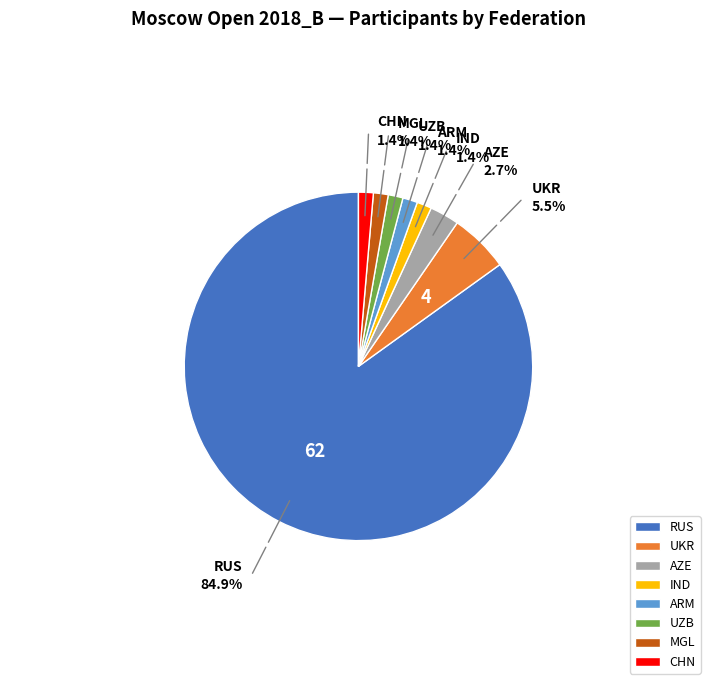

Is it true that MGL is 11% of the pie?

False